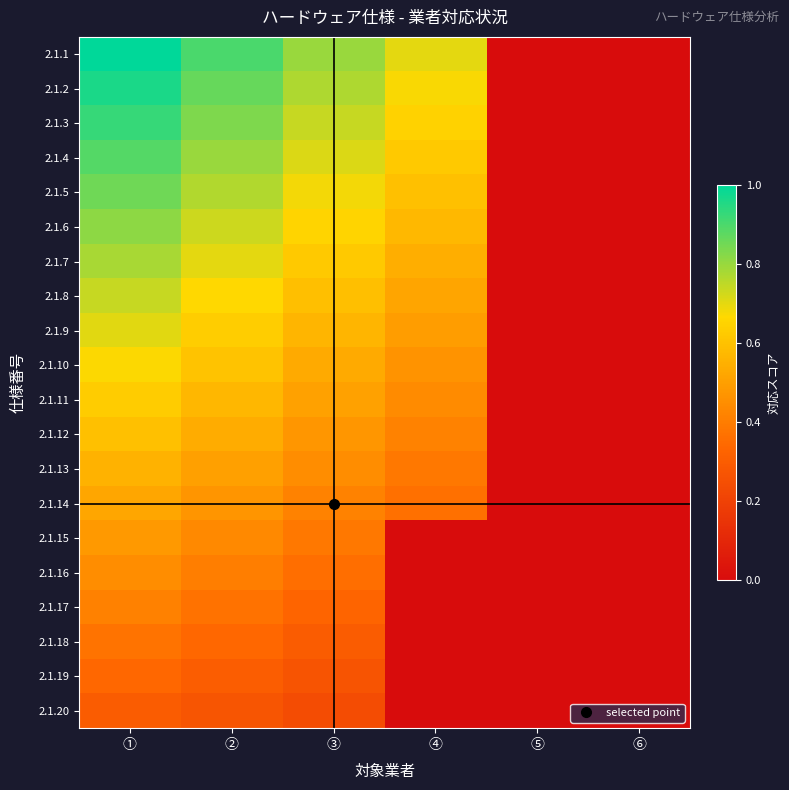

Which series has the widest spread of values?

2.1.1